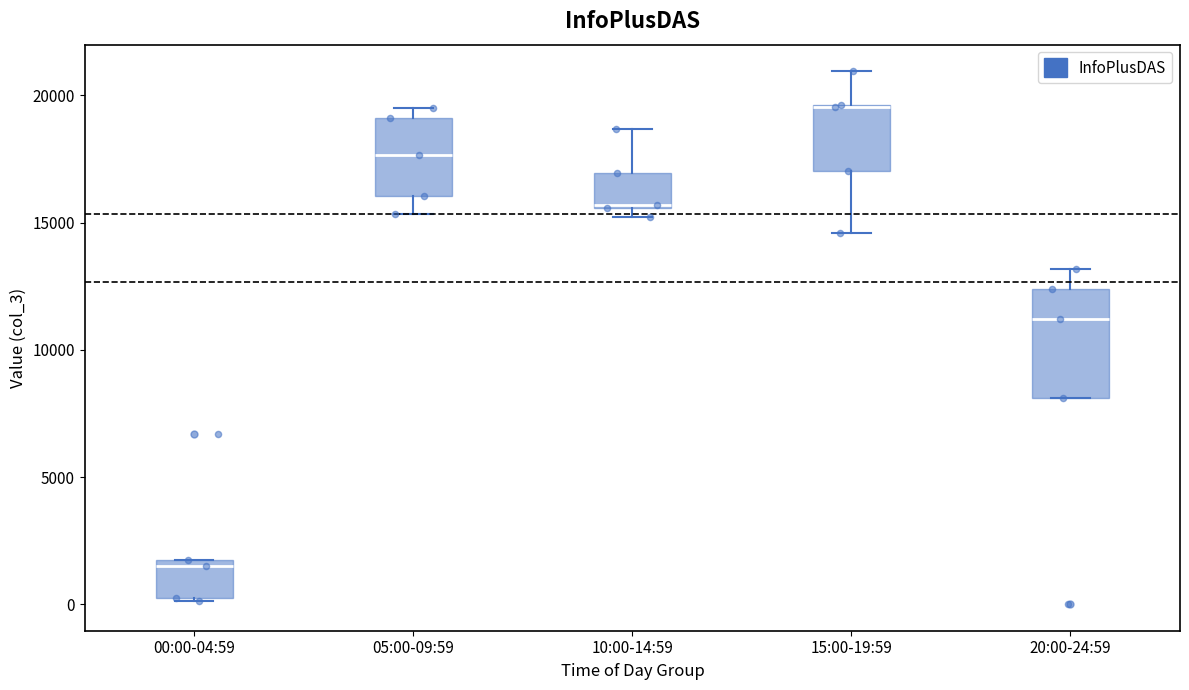

Where is the upper edge of the box for 05:00-09:59 on the y-axis? The values are not printed on the chart, so give them approximately, as read against the axis.

19000